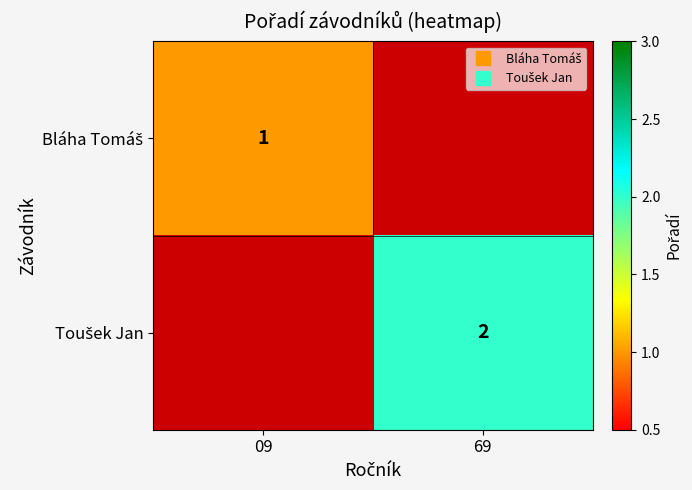

How many values in Toušek Jan are above zero?

1